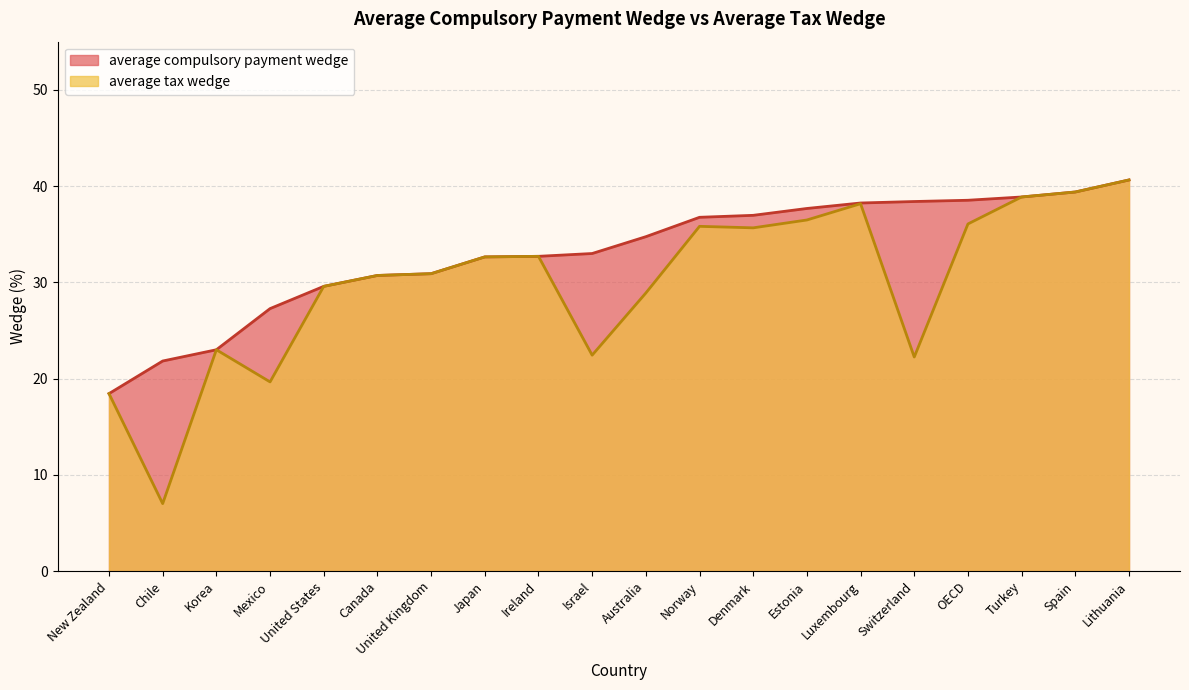

List the labels in order of average tax wedge value, smallest first.

Chile, New Zealand, Mexico, Switzerland, Israel, Korea, Australia, United States, Canada, United Kingdom, Japan, Ireland, Denmark, Norway, OECD, Estonia, Luxembourg, Turkey, Spain, Lithuania